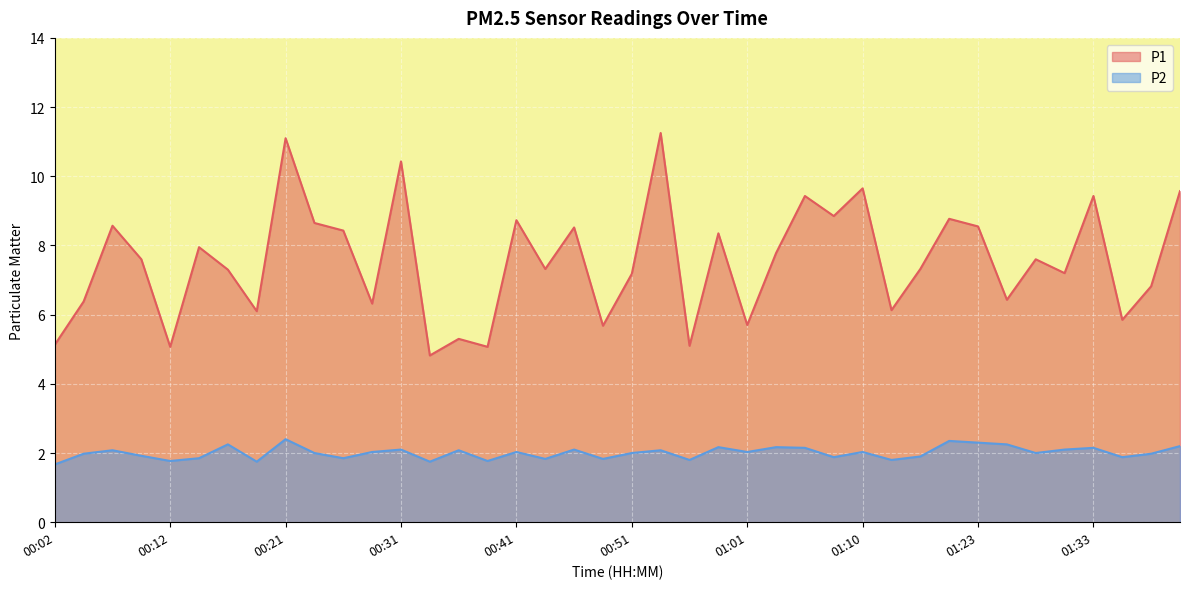

What is the minimum value for P1?

4.8